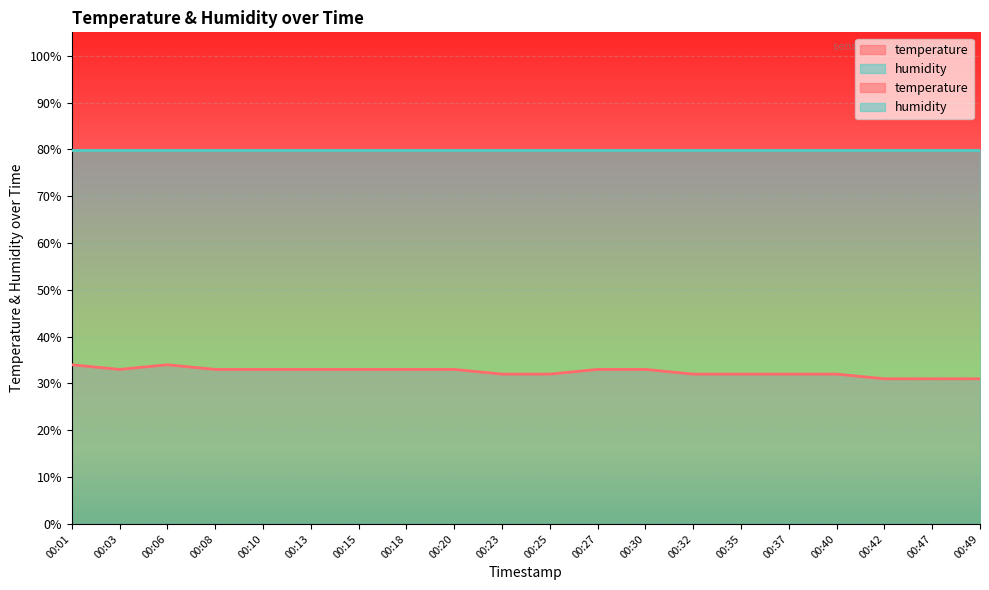

How many values are below 33?

9